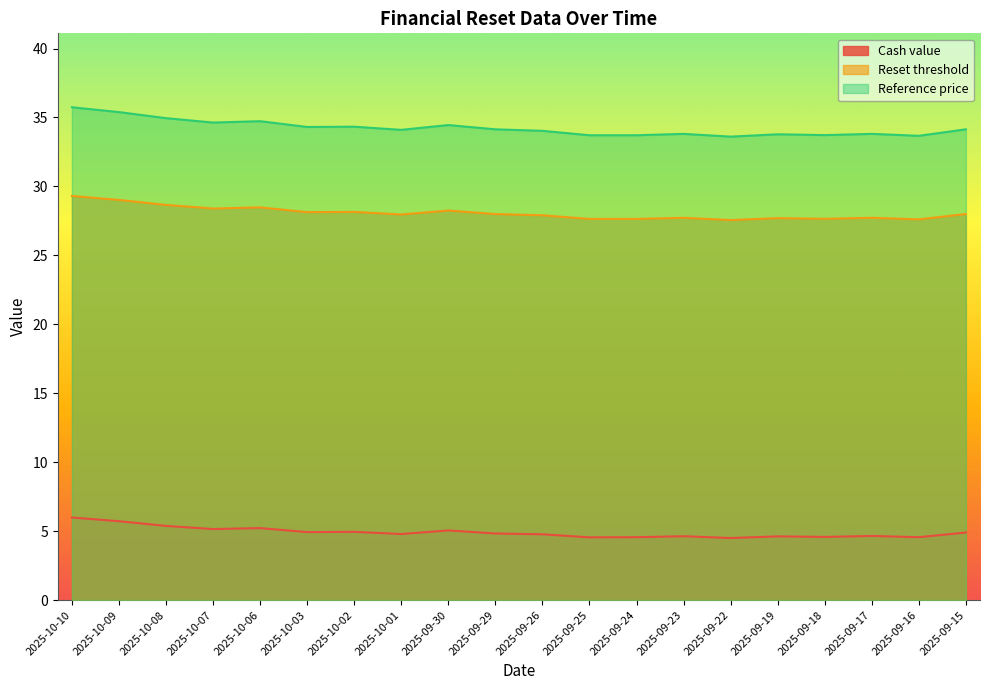

What is the smallest value displayed?

4.5